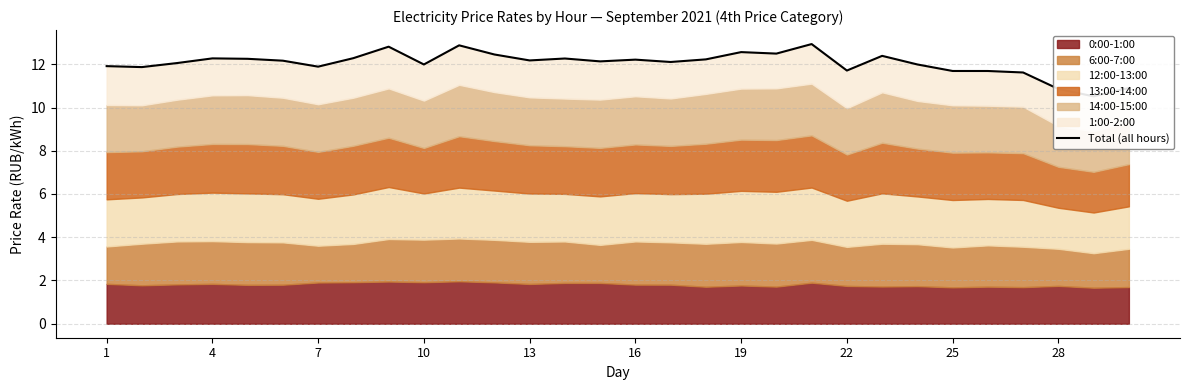

Approximately how many times larger is the value at 26 compared to 7?

1.0